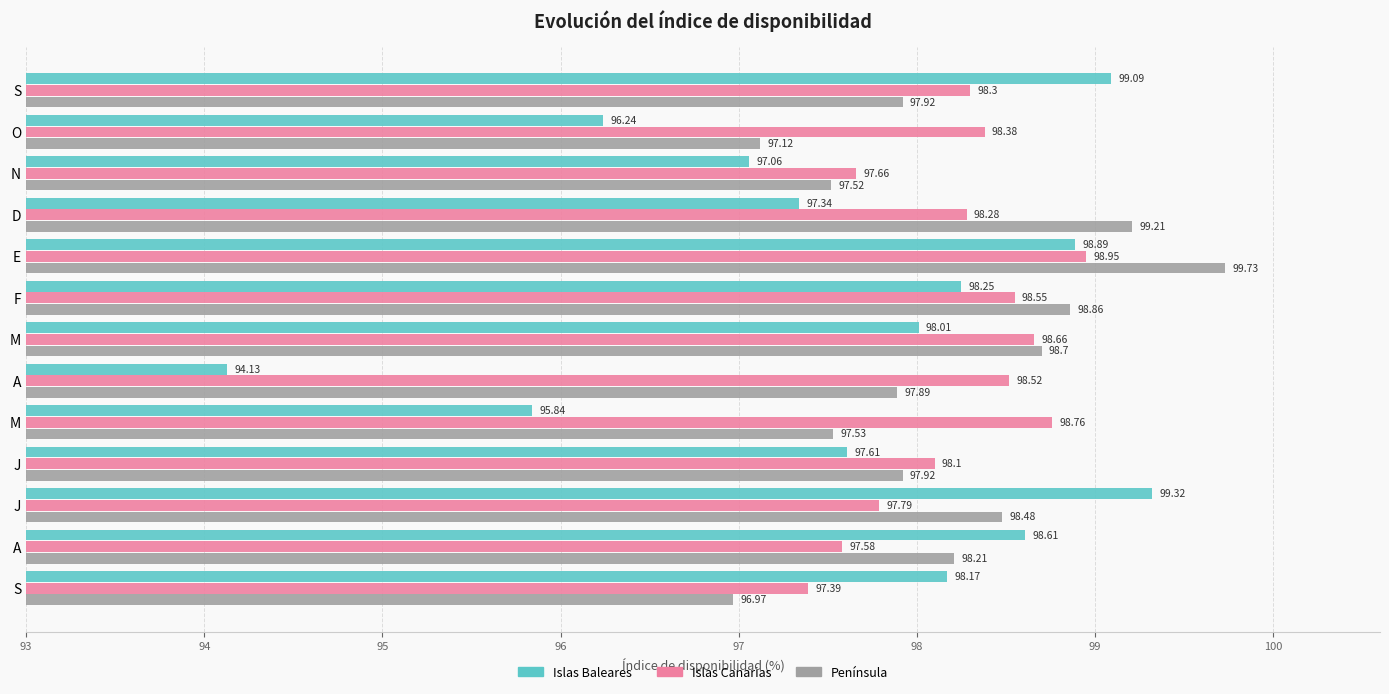

What are all the series names shown in the legend?

Islas Baleares, Islas Canarias, Península